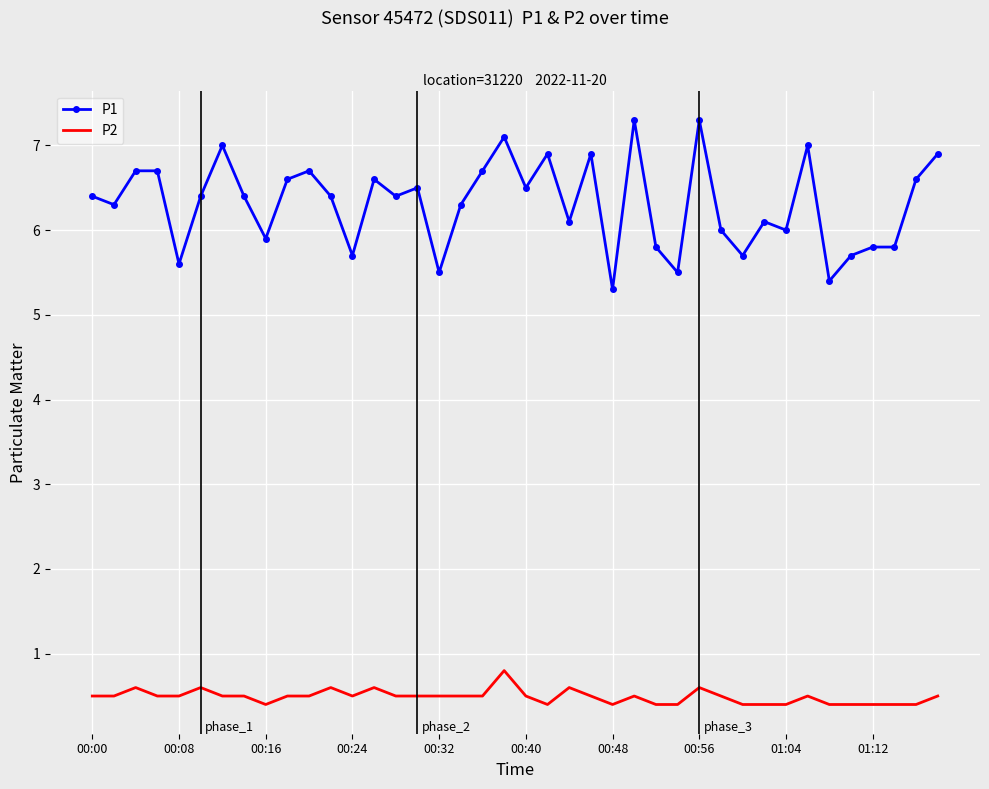

List the series in order of their peak value, lowest first.

P2, P1